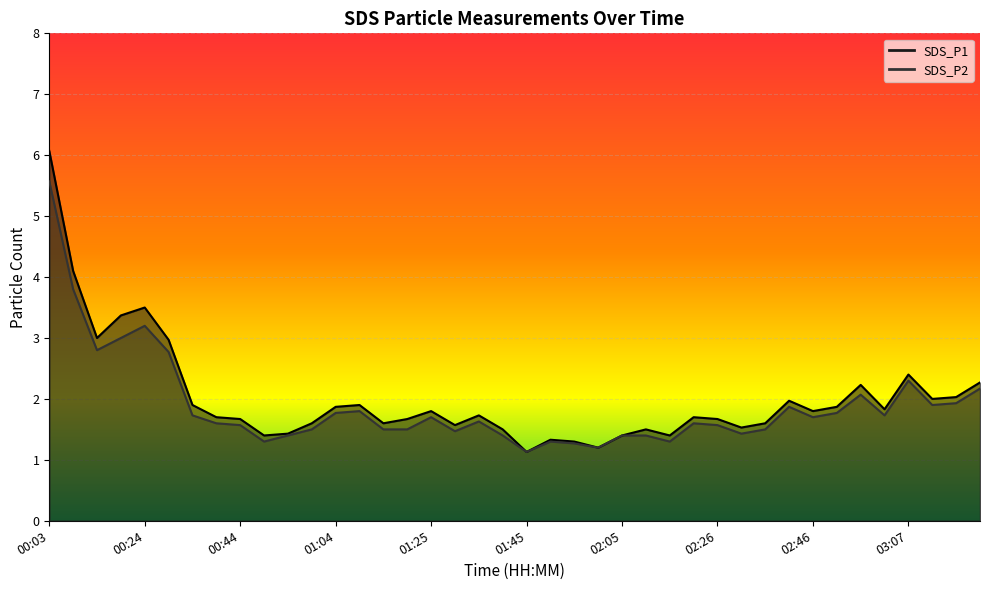

At which category is the sum across all series the highest?

00:03